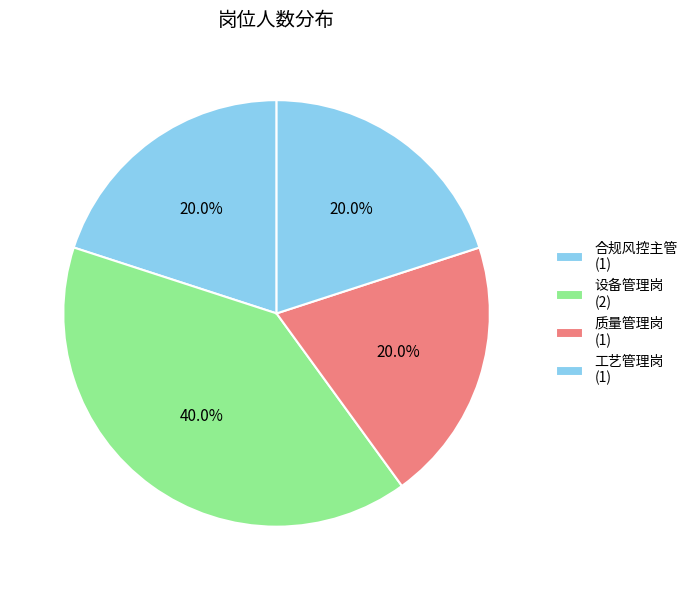

Count the number of slices in the pie.

4